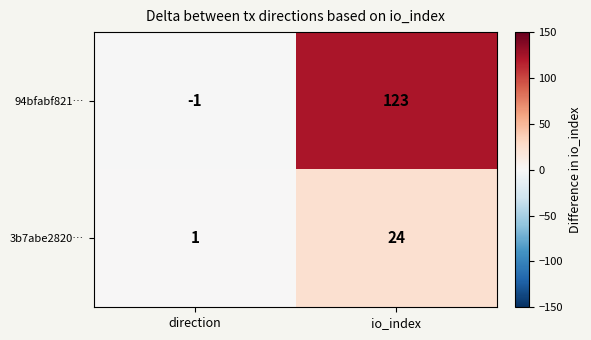

The value of 3b7abe2820… at io_index is 36. True or false?

False